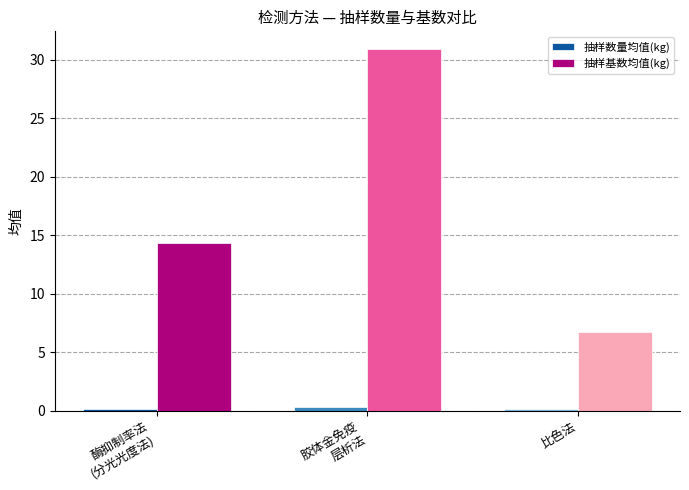

What is the sum of the 抽样基数均值(kg) values at 酶抑制率法
(分光光度法) and 胶体金免疫
层析法?

45.3